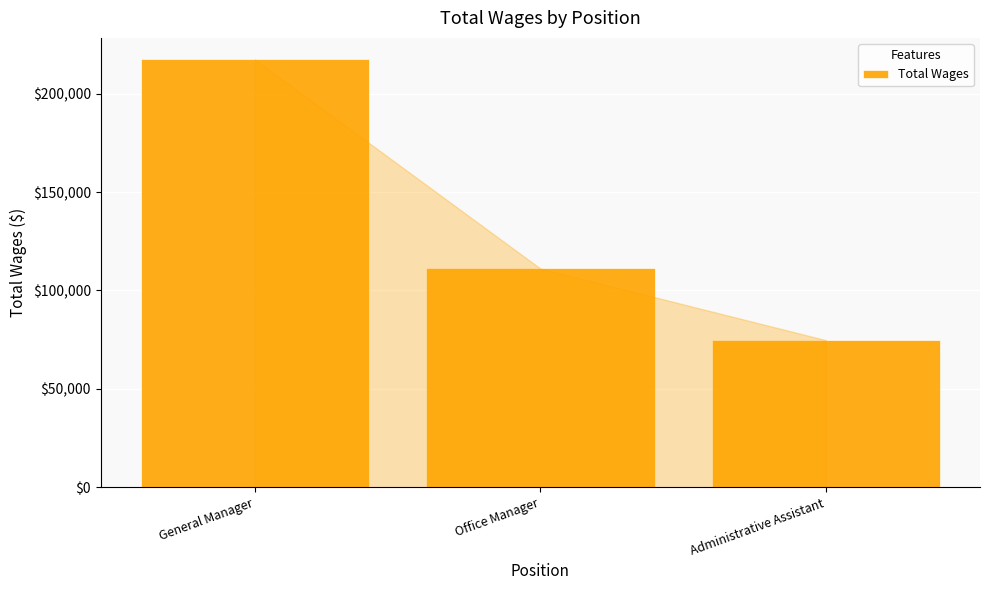

Rank the categories by value from highest to lowest.

General Manager, Office Manager, Administrative Assistant